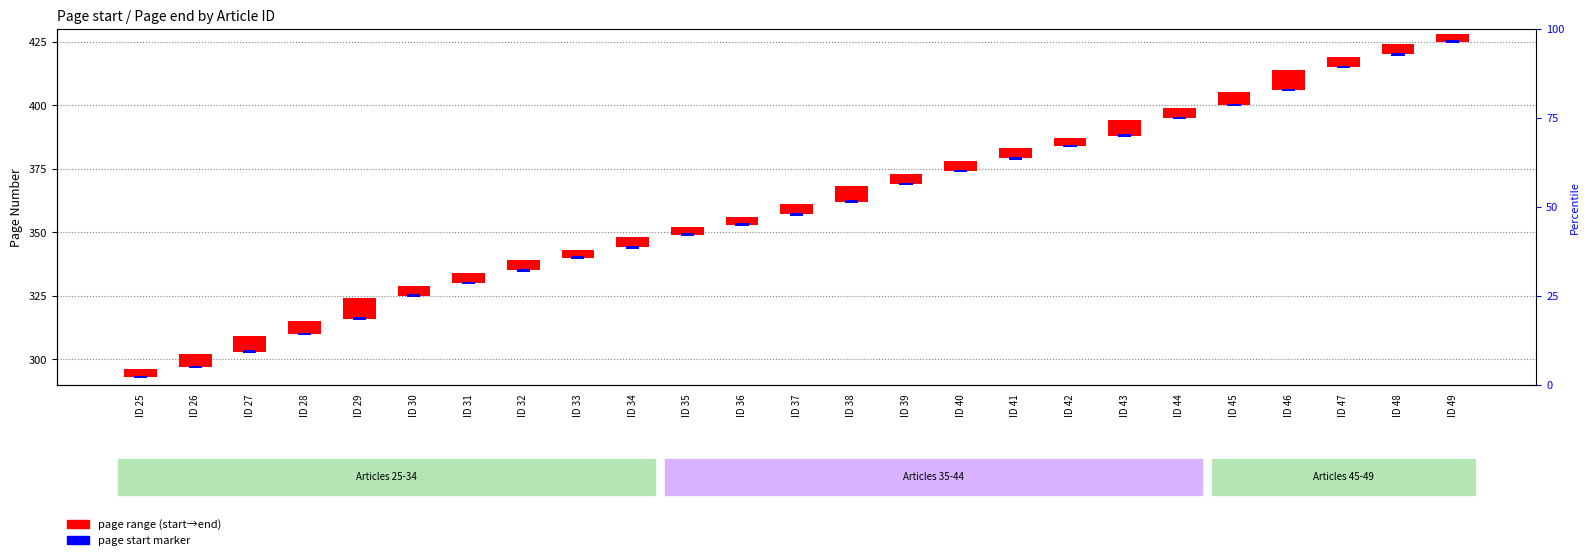

Rank the series at ID 38 from lowest to highest value.

Page start marker, Page range (start→end)